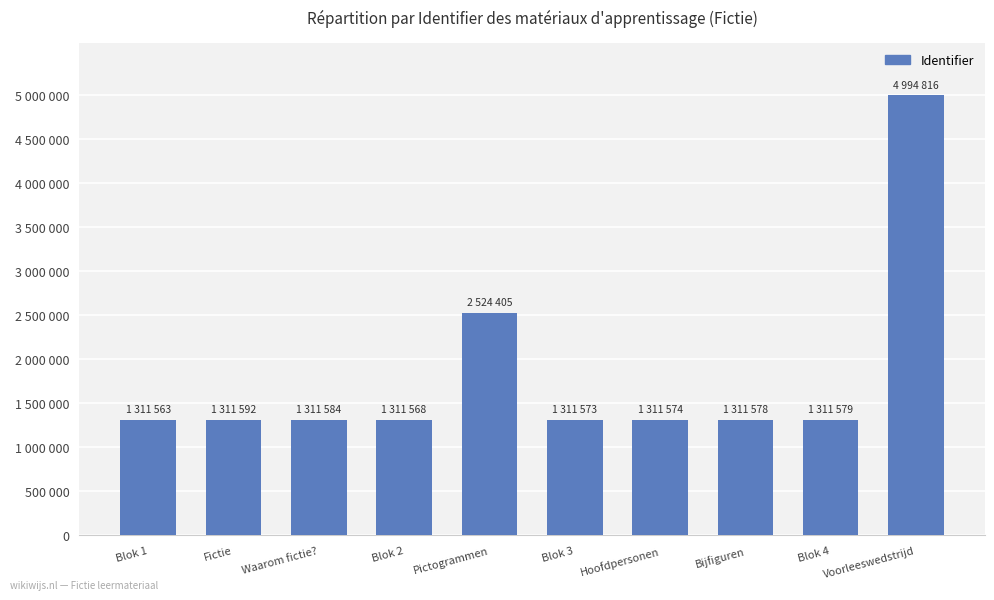

Which category has the lowest value across all series?

Blok 1